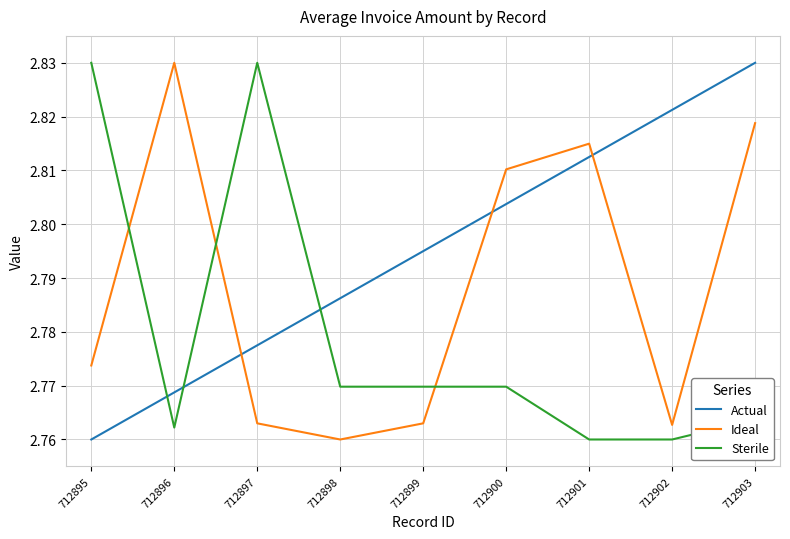

True or false: Sterile has a value of 4.2 at 712900.

False